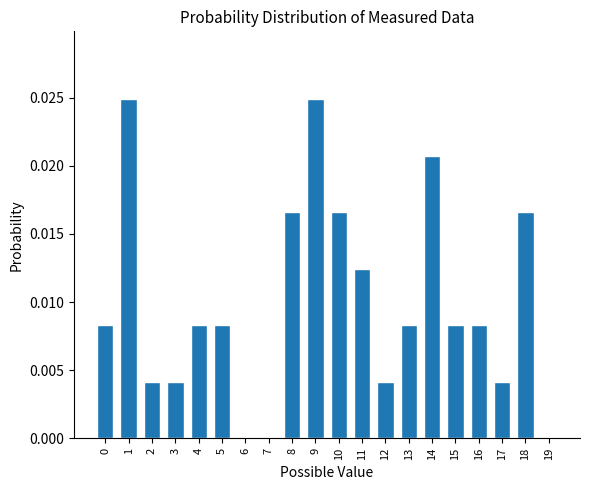

Which has a higher value, 12 or 11?

11